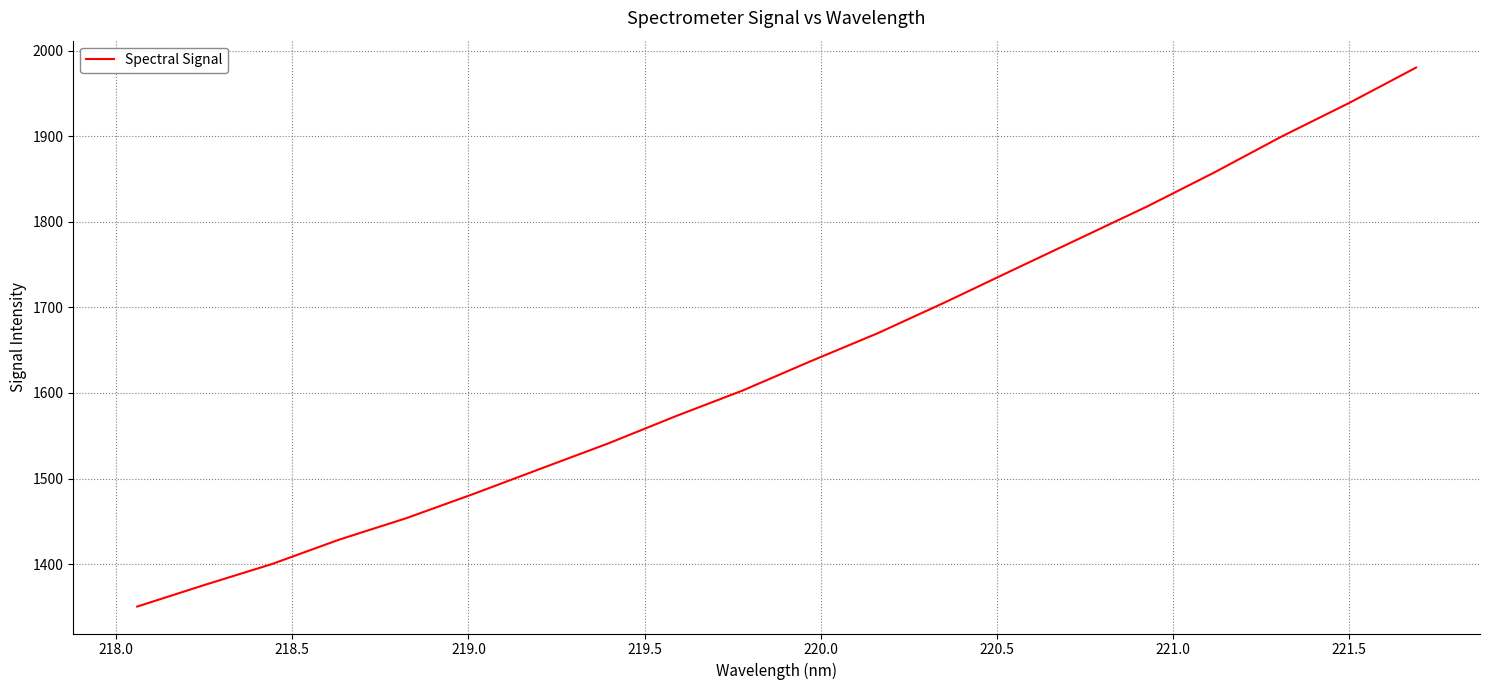

What is the minimum value shown in the chart?

1350.4